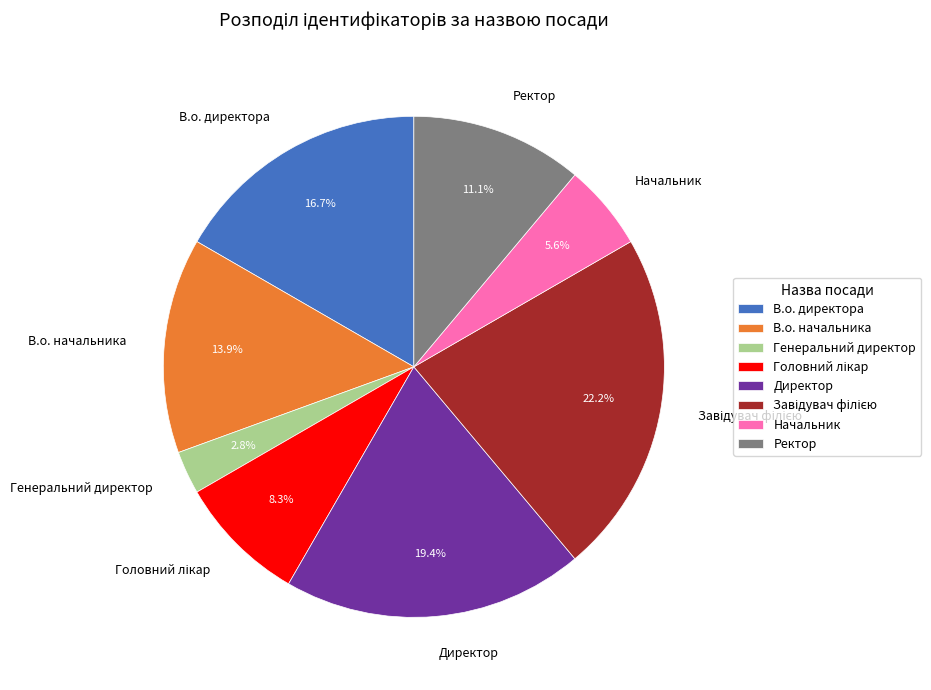

What percentage do В.о. начальника and Директор together represent?

33.3%